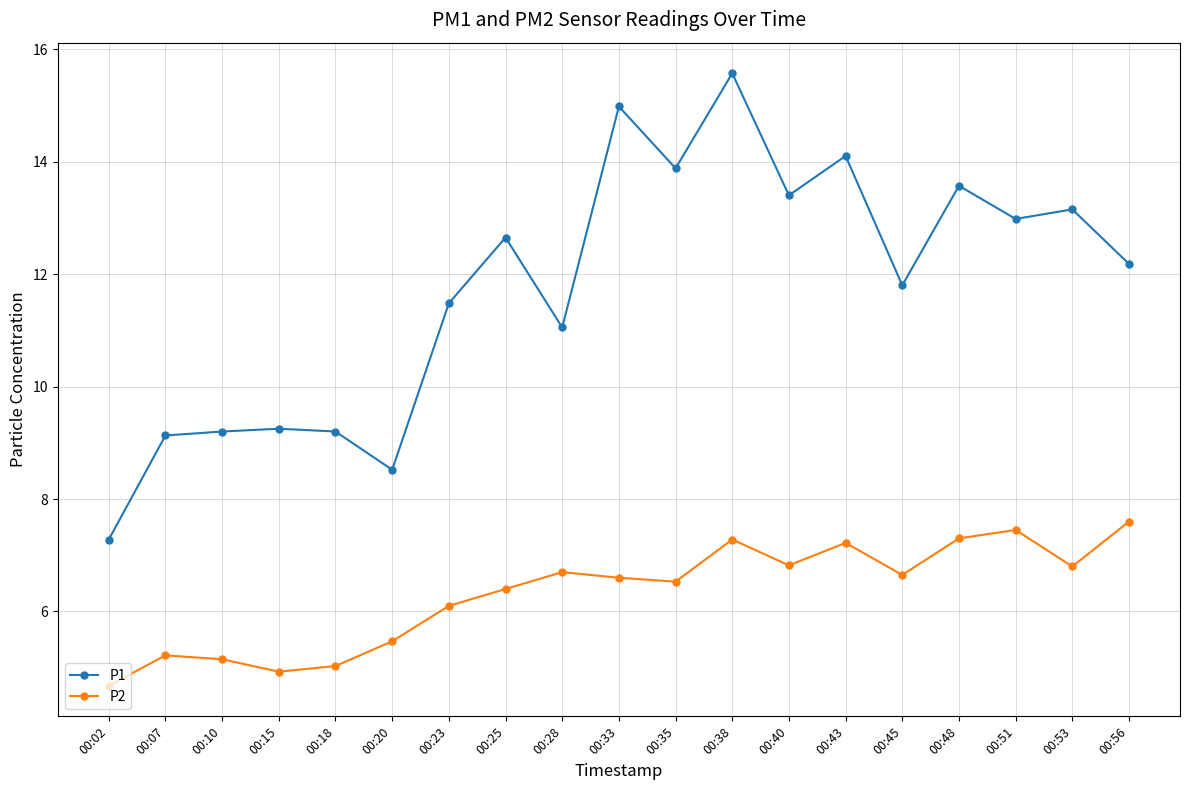

True or false: P1 and P2 cross at least once.

False